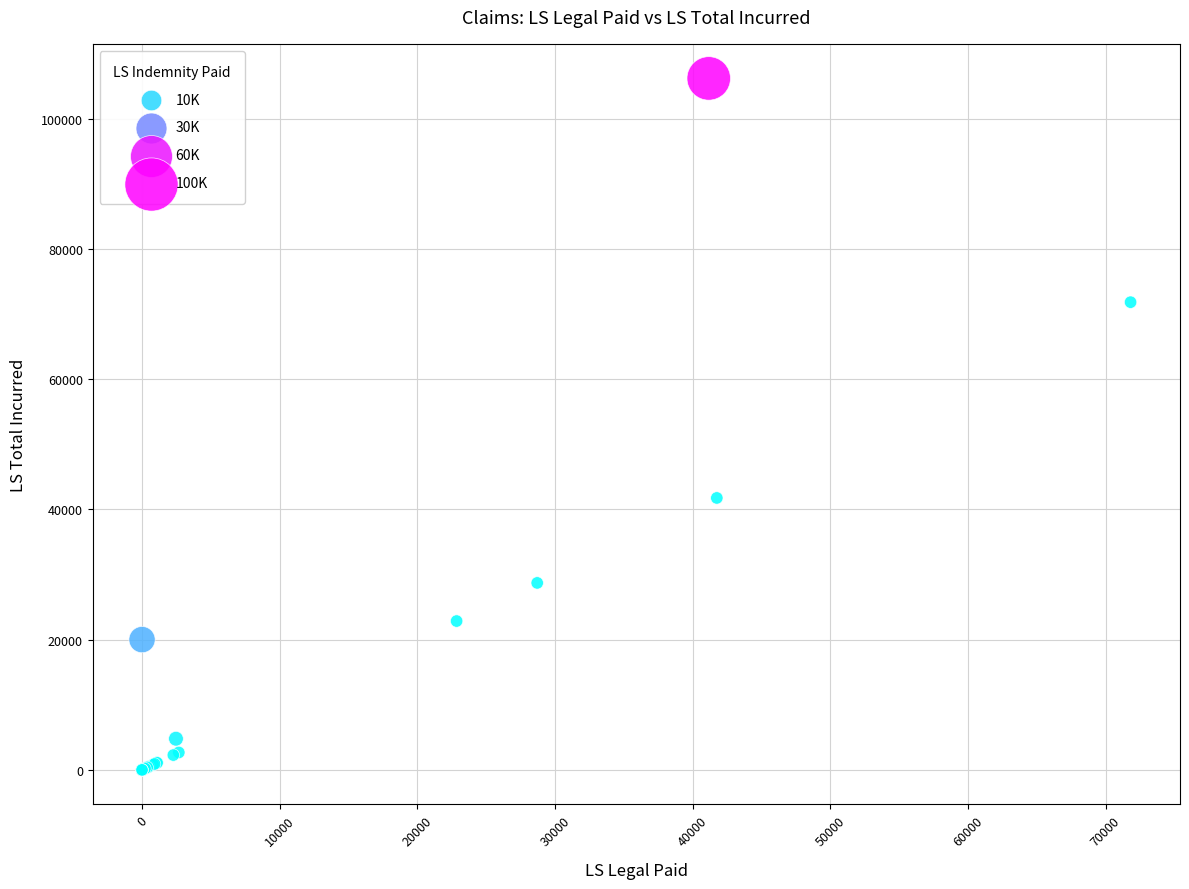

What Y value in the scatter plot is closest to 53082?

41751